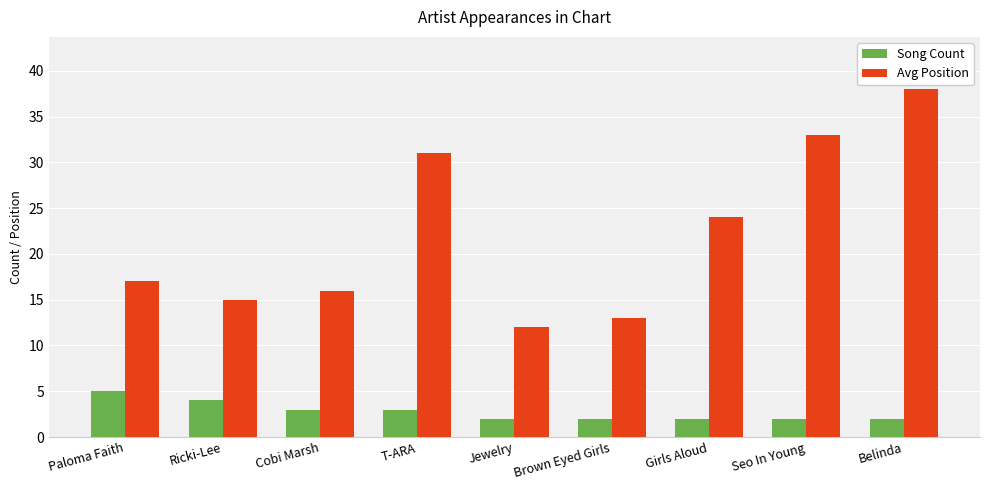

What is the sum of the Song Count values at T-ARA and Paloma Faith?

8